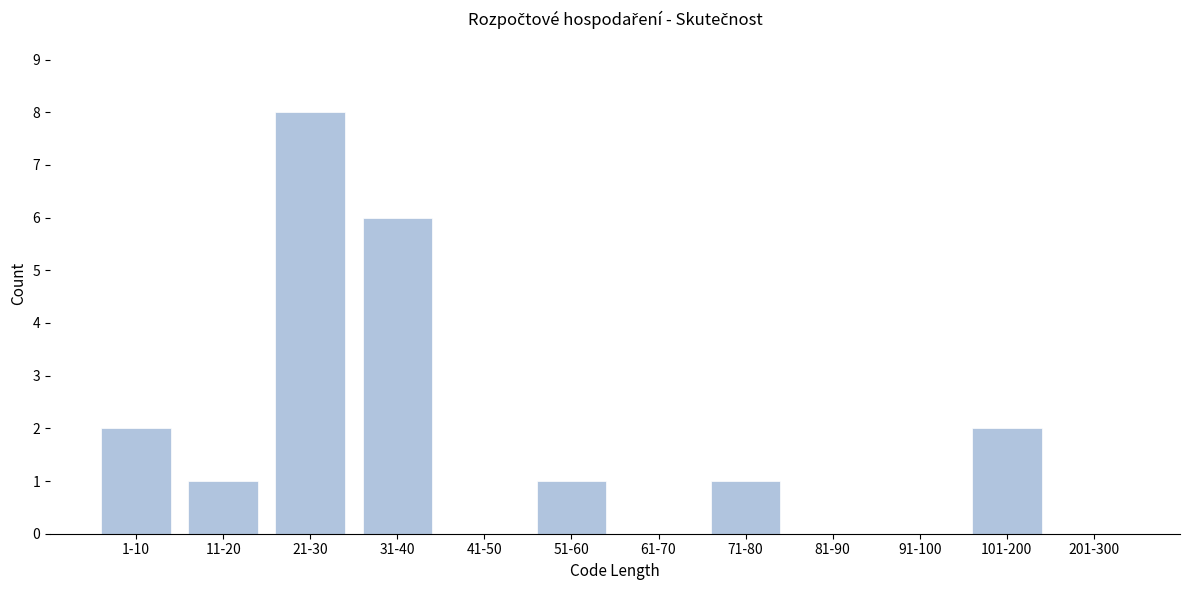

Reading right to left, what are all the values shown in this chart?

201-300=0	101-200=2	91-100=0	81-90=0	71-80=1	61-70=0	51-60=1	41-50=0	31-40=6	21-30=8	11-20=1	1-10=2